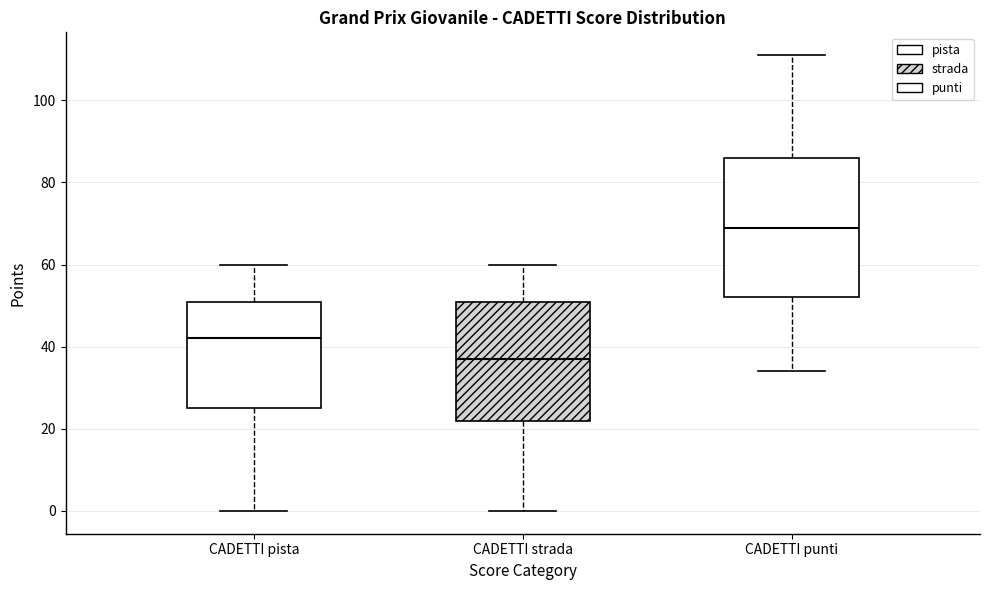

Reading left to right, read every box against the y-axis: the position of its median line, the range the box covers, and the ends of its whiskers. The values are not printed on the chart, so give them approximately, as read against the axis.

CADETTI pista: median 42, box 26 to 52, whiskers 0 to 60
CADETTI strada: median 38, box 22 to 52, whiskers 0 to 60
CADETTI punti: median 70, box 52 to 86, whiskers 34 to 112